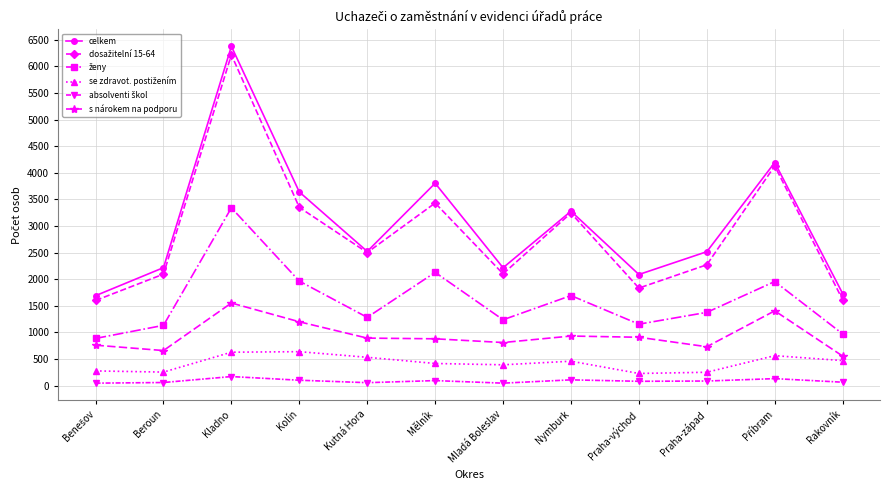

What is the greatest value displayed?

6379